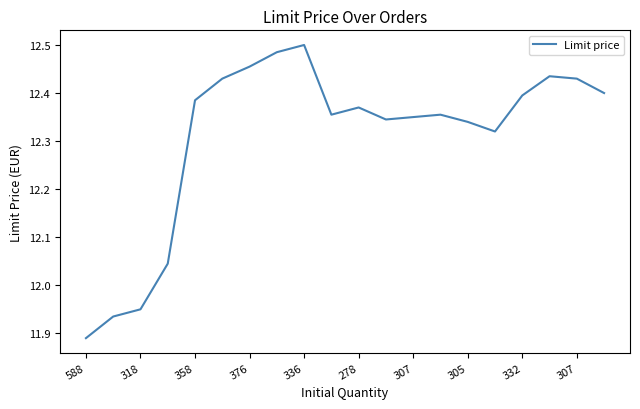

What is the difference between the maximum and minimum values?

0.6